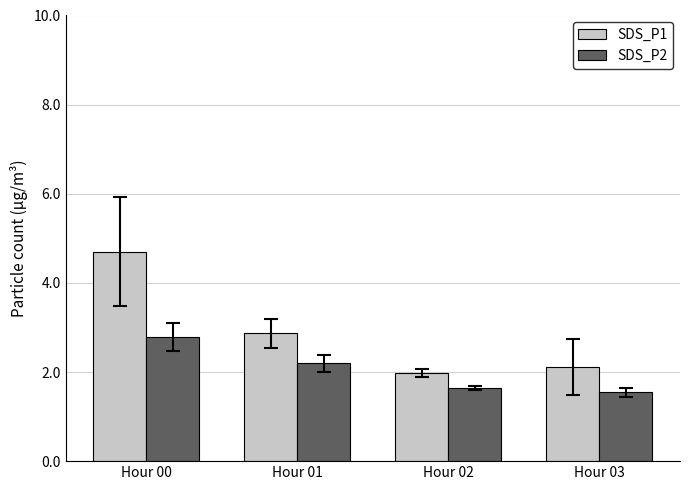

Reading left to right, transcribe all the data shown in this chart.

SDS_P1: Hour 00=4.7	Hour 01=2.9	Hour 02=2.0	Hour 03=2.1
SDS_P2: Hour 00=2.8	Hour 01=2.2	Hour 02=1.6	Hour 03=1.5